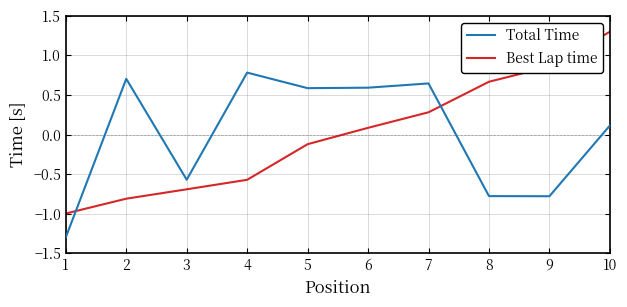

Is the value of Total Time at 9 greater than the value of Best Lap time at 5?

No